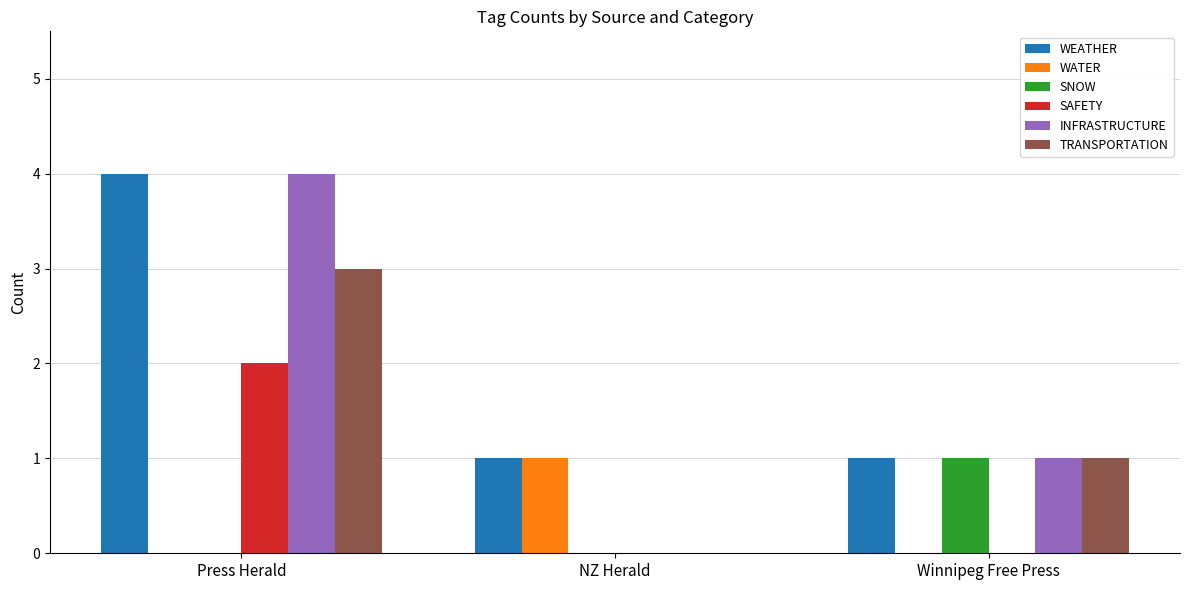

True or false: INFRASTRUCTURE has a value of 1 at Winnipeg Free Press.

True